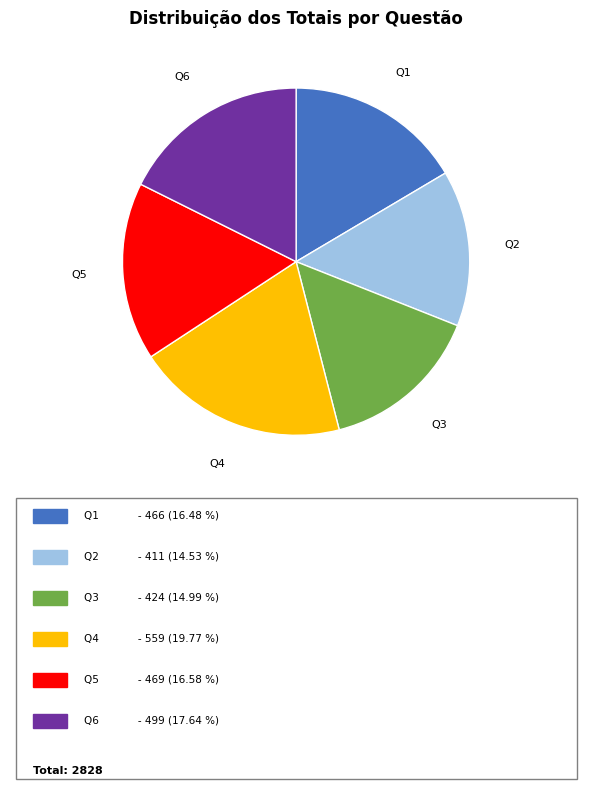

Is there any slice that represents more than half of the pie?

No